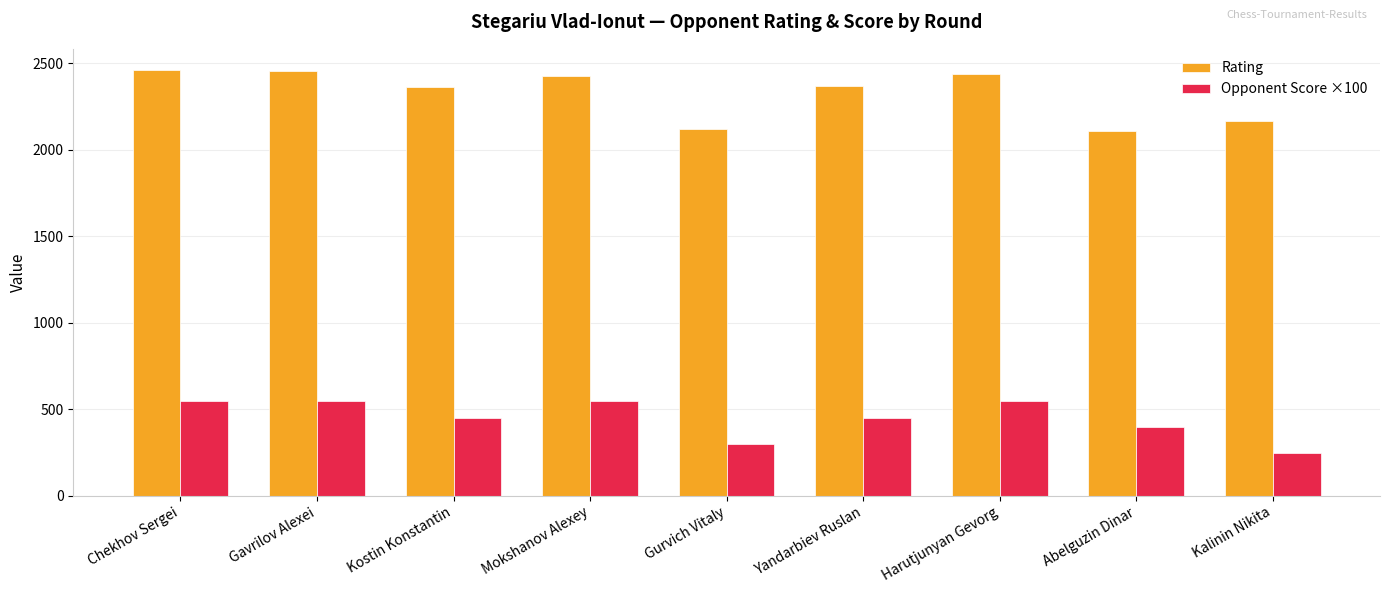

What position from the left is Yandarbiev Ruslan?

6